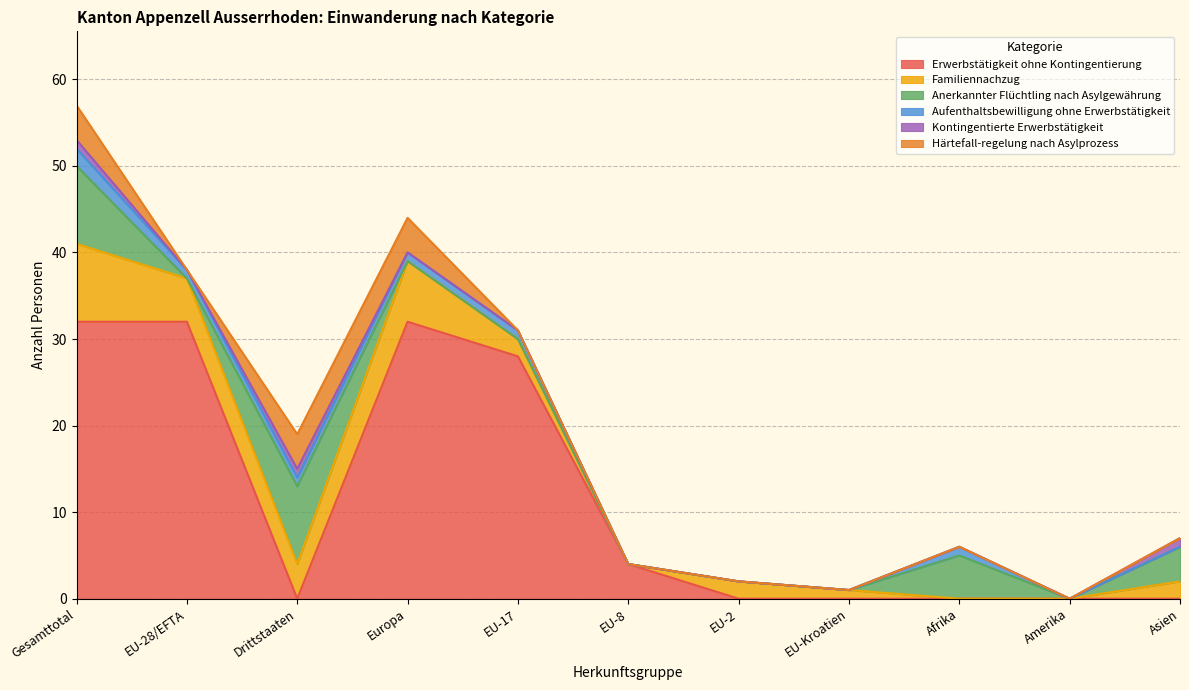

True or false: Anerkannter Flüchtling nach Asylgewährung has more than 1 interior local peaks.

True